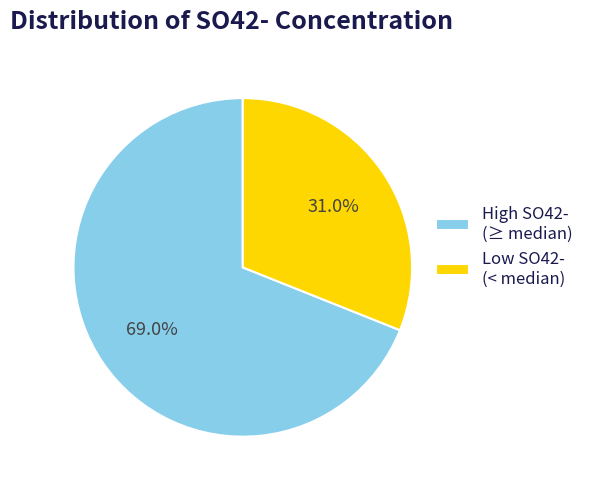

Which category has the smallest portion of the pie?

Low SO42- (< median)